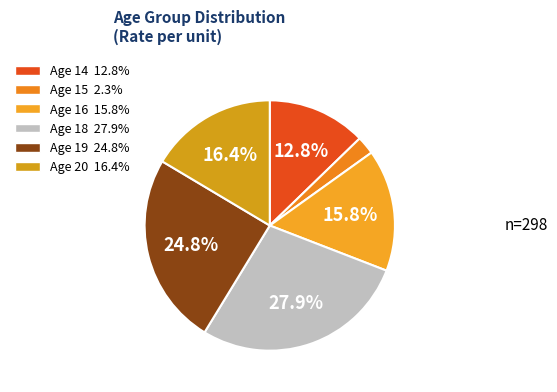

Count the number of slices in the pie.

6